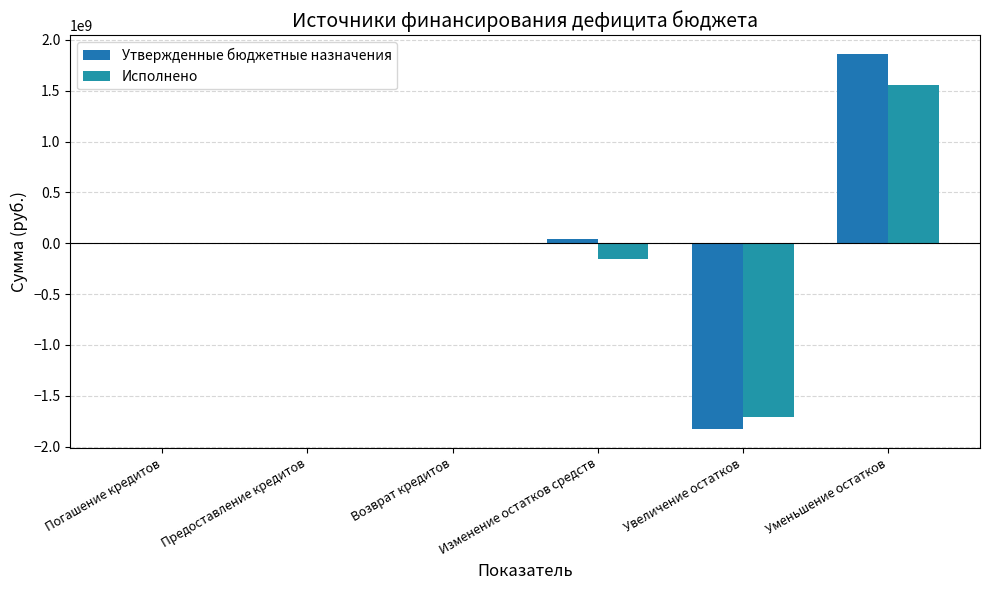

What is the average value of the Исполнено series?

-52448978.1